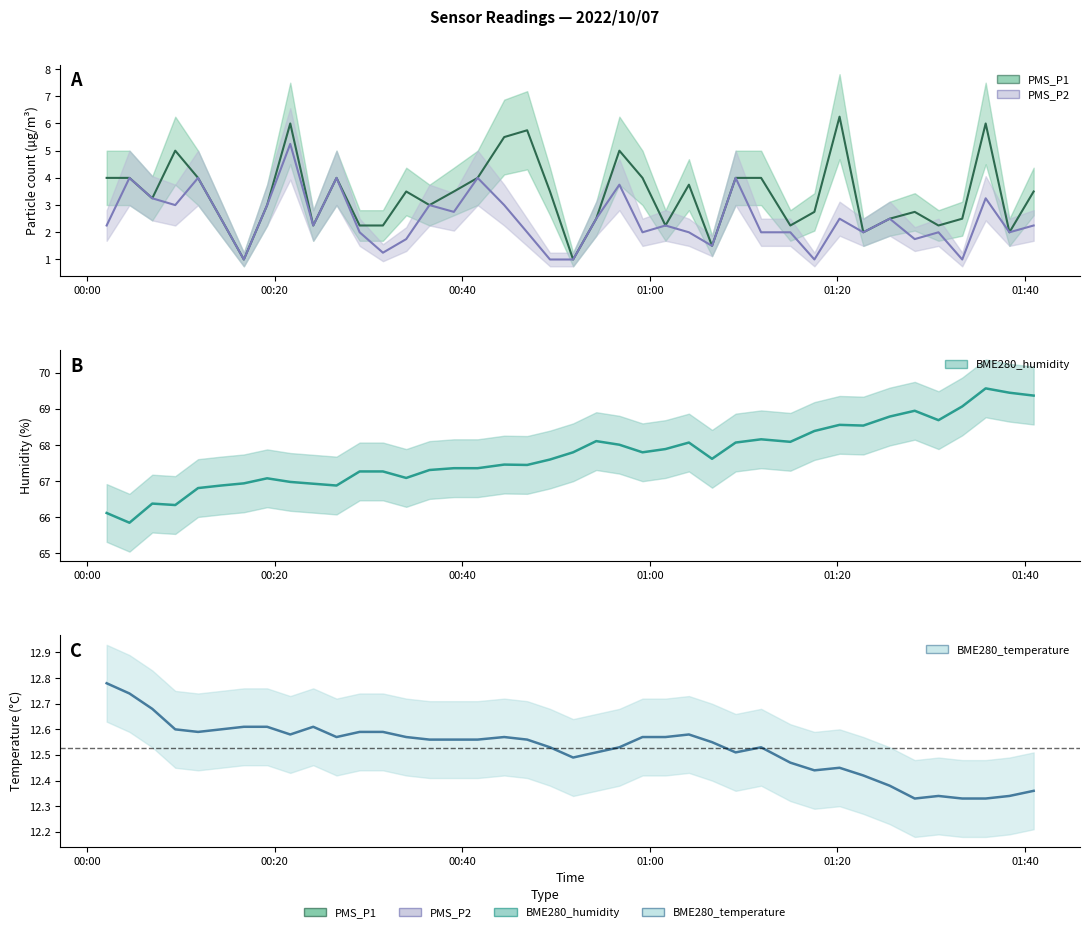

How many categories are shown in the chart?

40